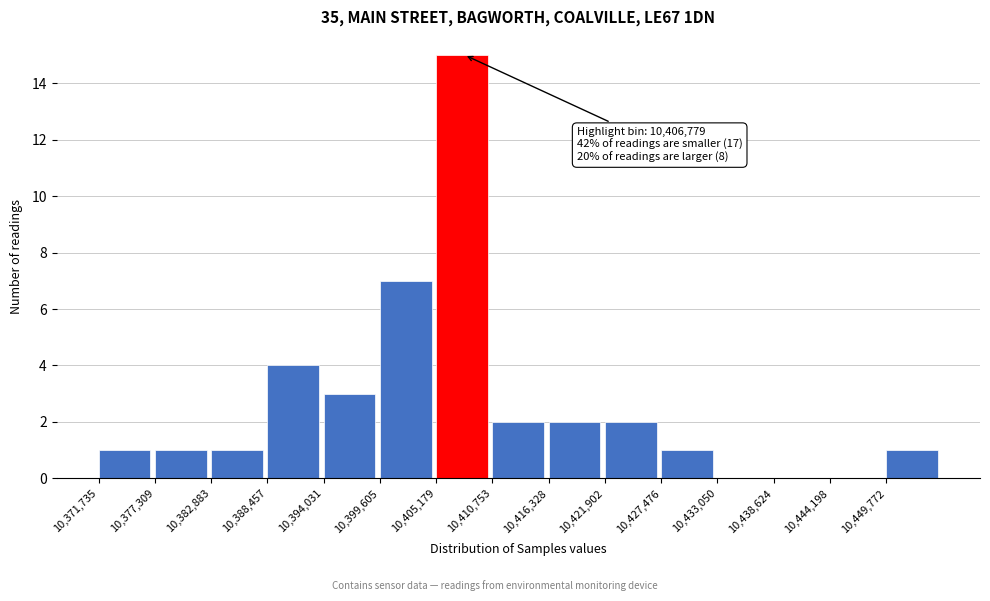

Over which range of the x-axis is the bar tallest?

10405000 to 10411000